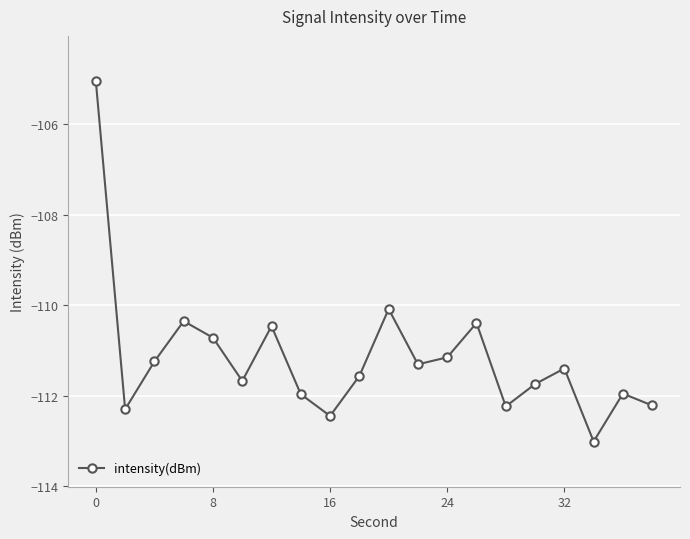

What is the difference between the maximum and minimum values?

8.0